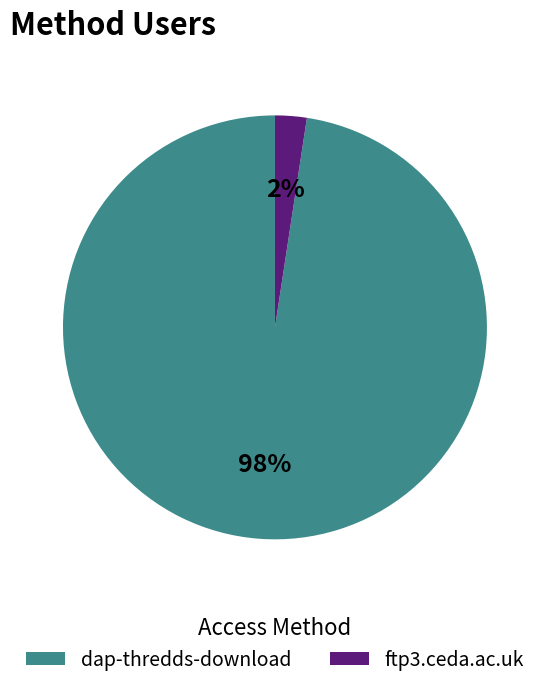

Do ftp3.ceda.ac.uk and dap-thredds-download together represent more than half of the pie?

Yes